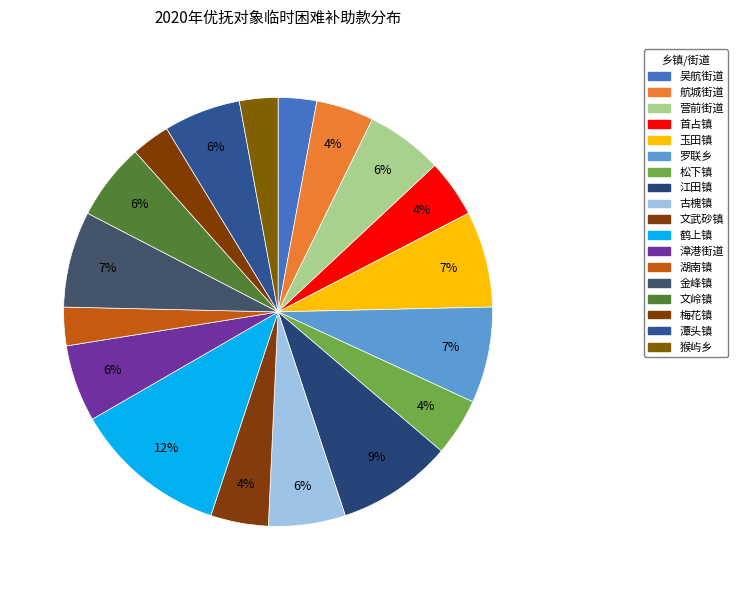

The 航城街道 slice represents 4% of the pie. True or false?

True